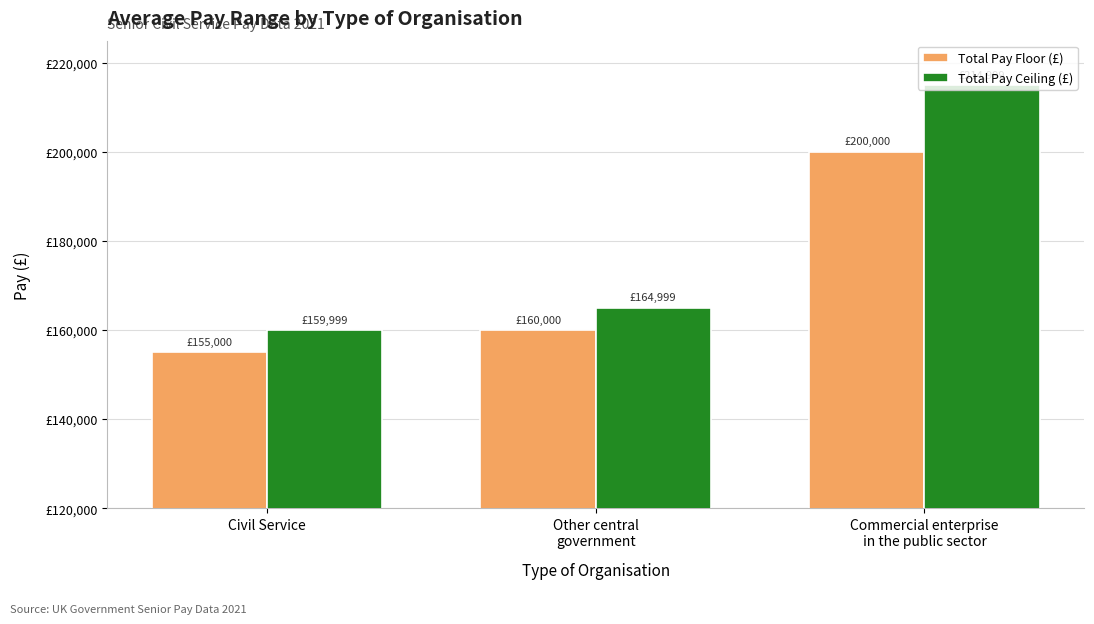

List the series in order of their overall mean, highest first.

Total Pay Ceiling (£), Total Pay Floor (£)